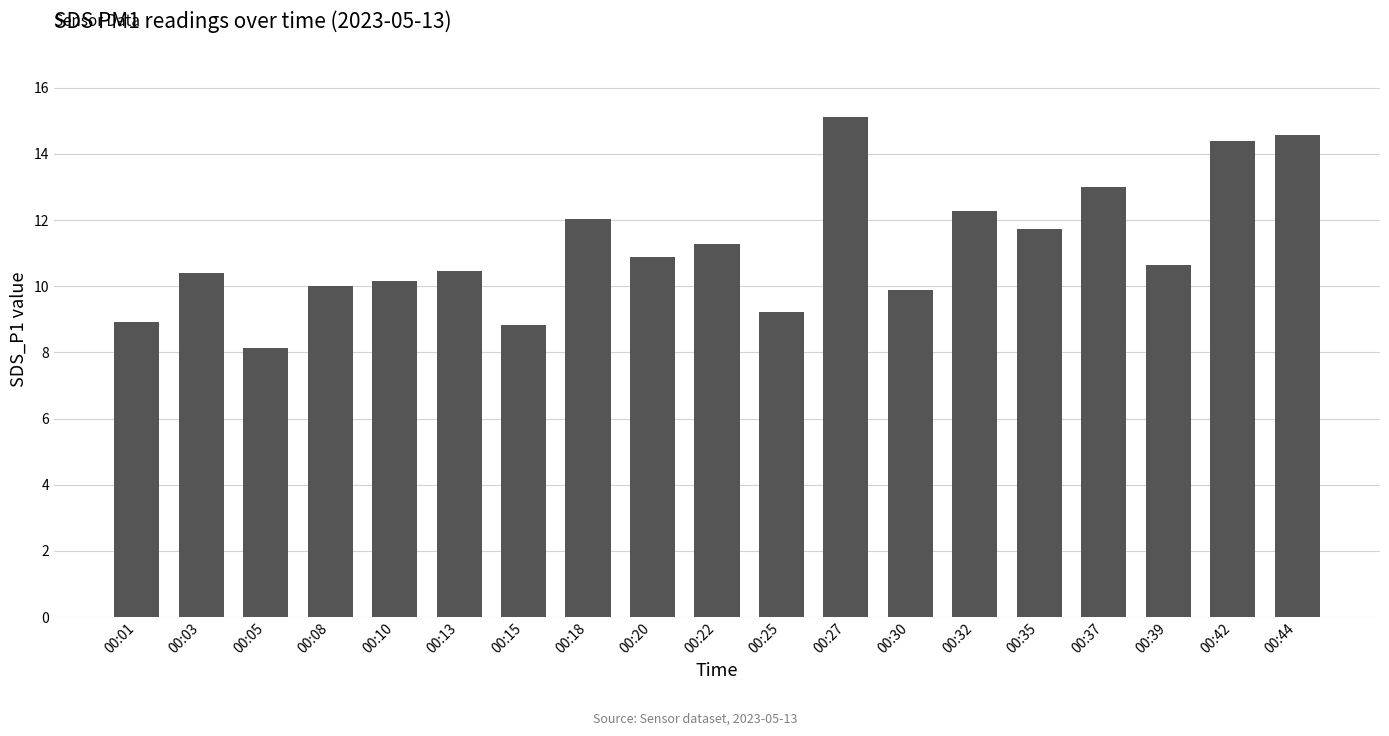

Between 00:30 and 00:22, which is larger?

00:22